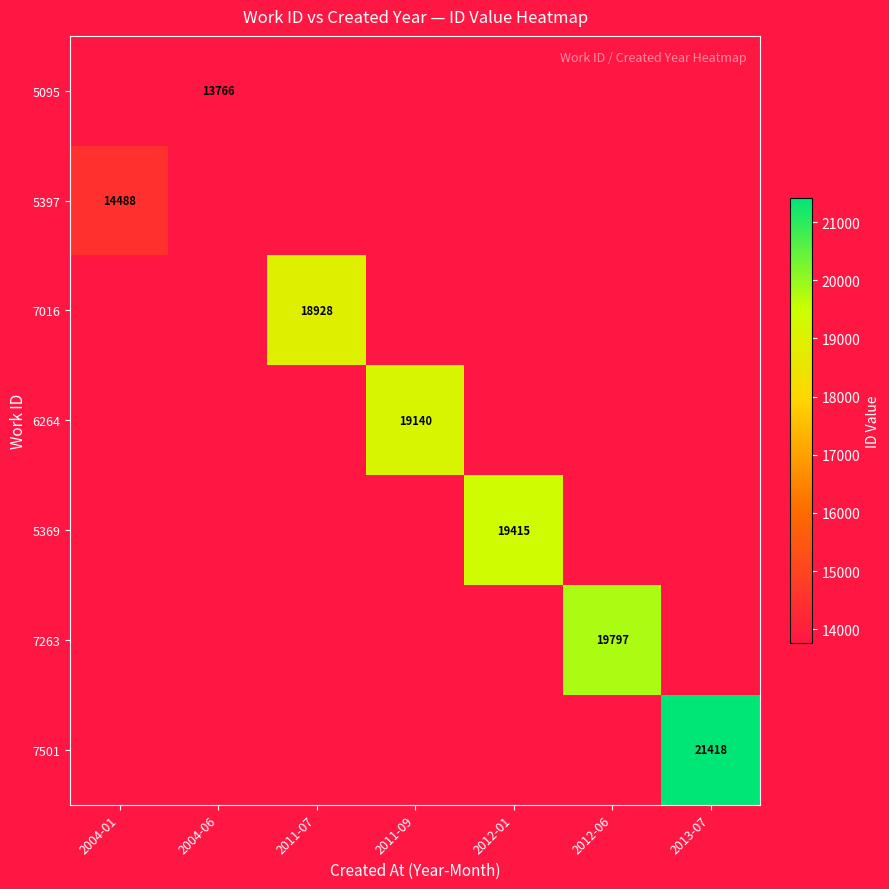

True or false: 7501 has a value of 21418 at 2013-07.

True